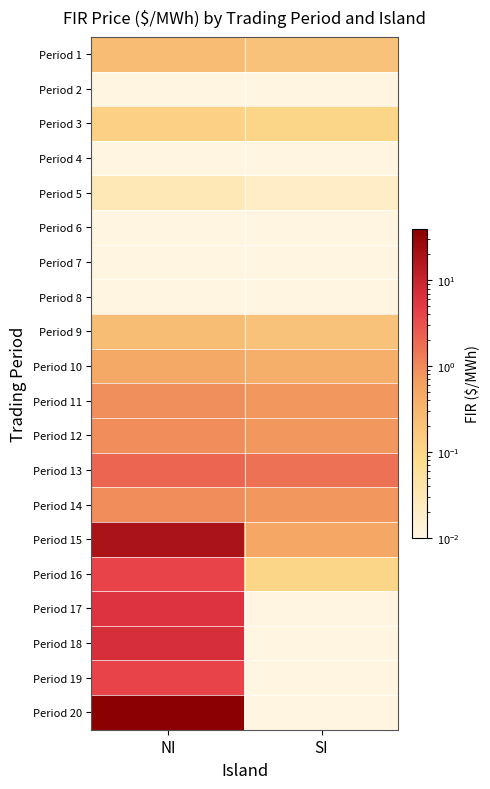

How many data points does each series have?

2